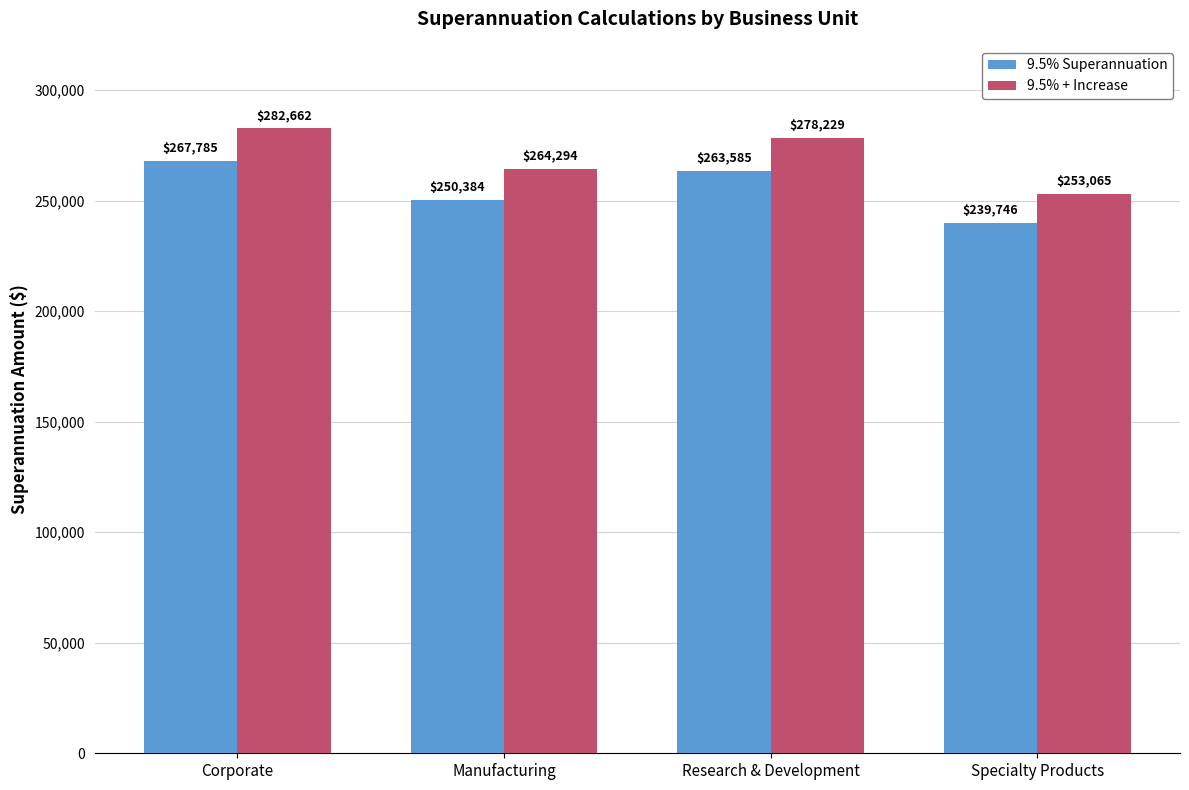

At which label does 9.5% Superannuation reach its peak?

Corporate